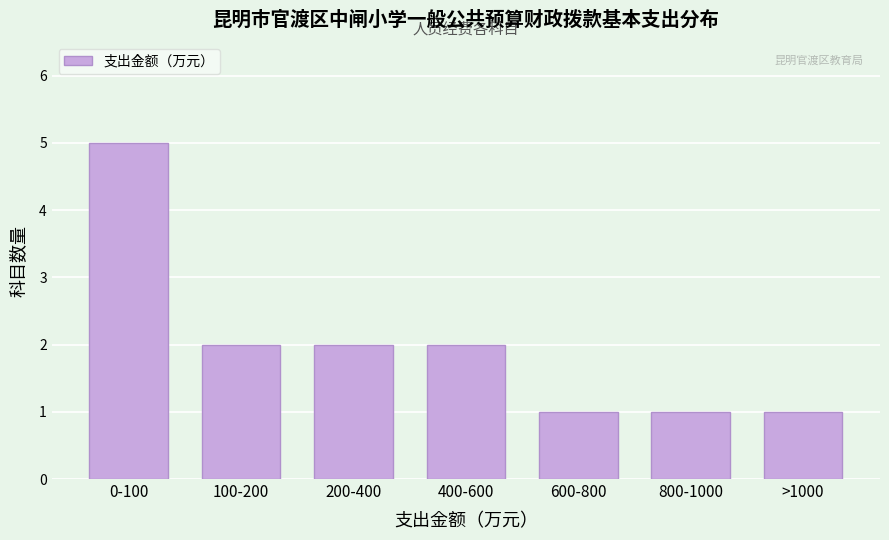

Reading right to left, list all the values displayed in this chart.

>1000=1	800-1000=1	600-800=1	400-600=2	200-400=2	100-200=2	0-100=5